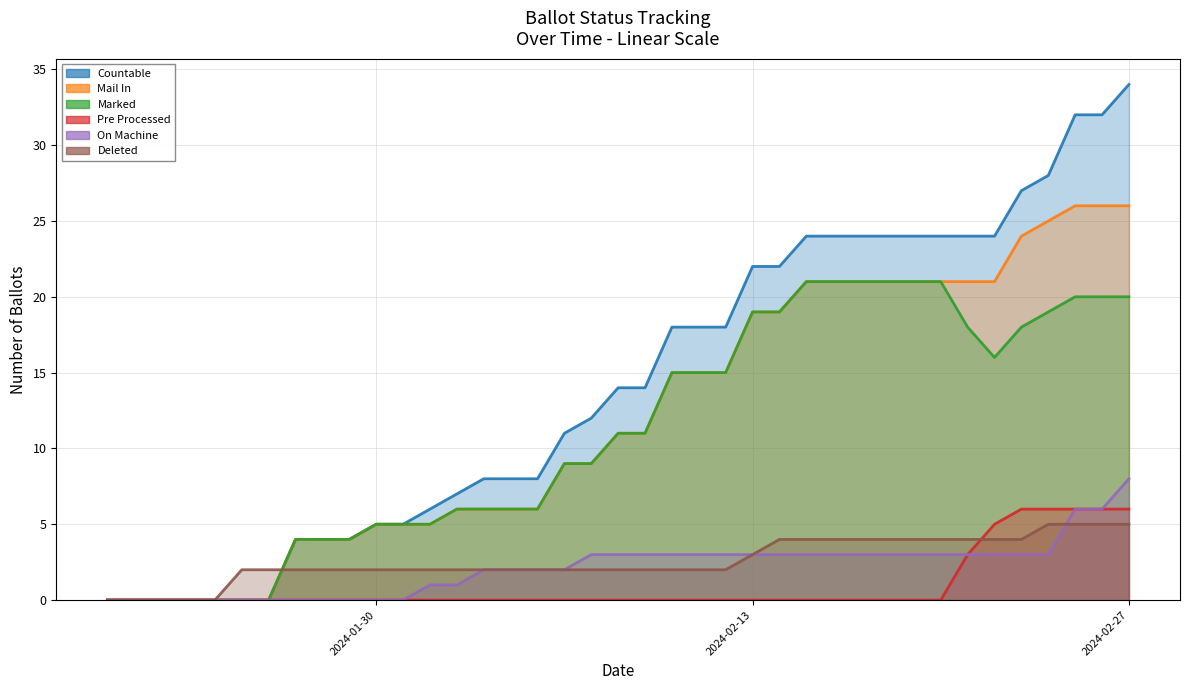

At how many categories does at least one series exceed 16?

18